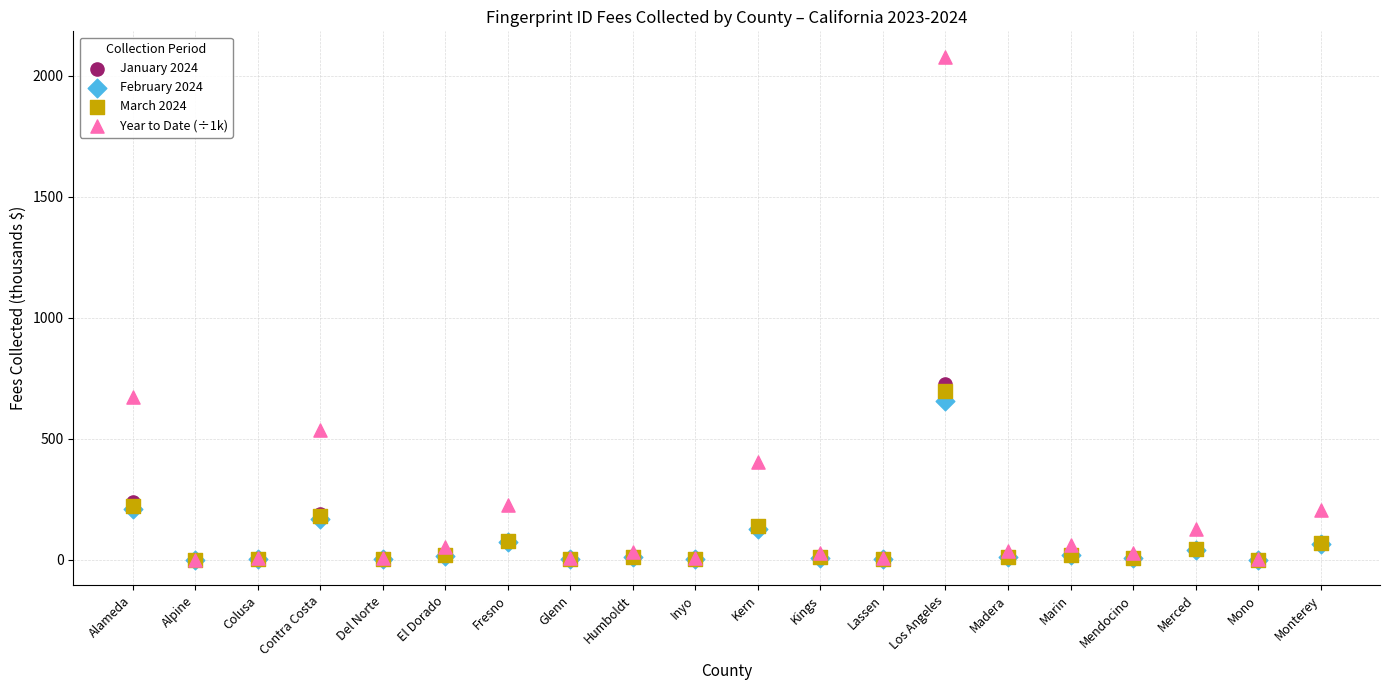

Which series has the widest spread of Y values?

Year to Date (÷1k)